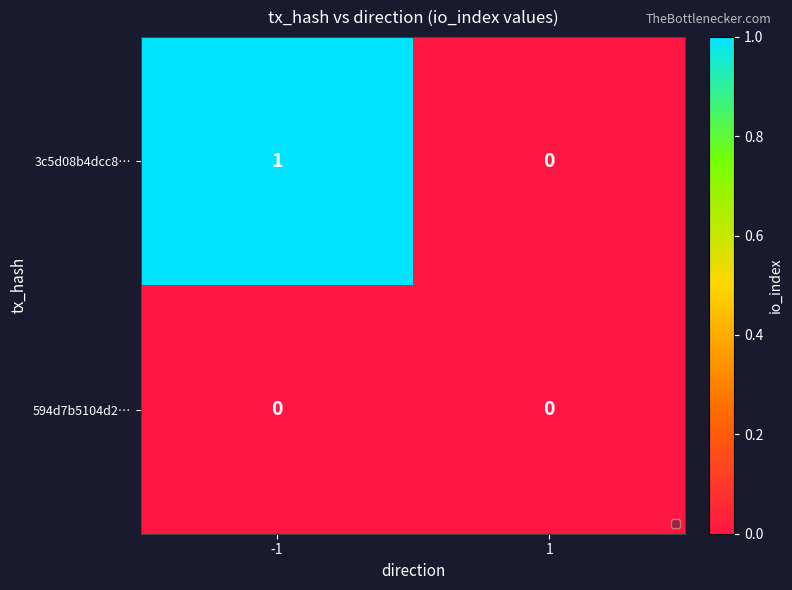

The value of 3c5d08b4dcc8… at 1 is 0. True or false?

True